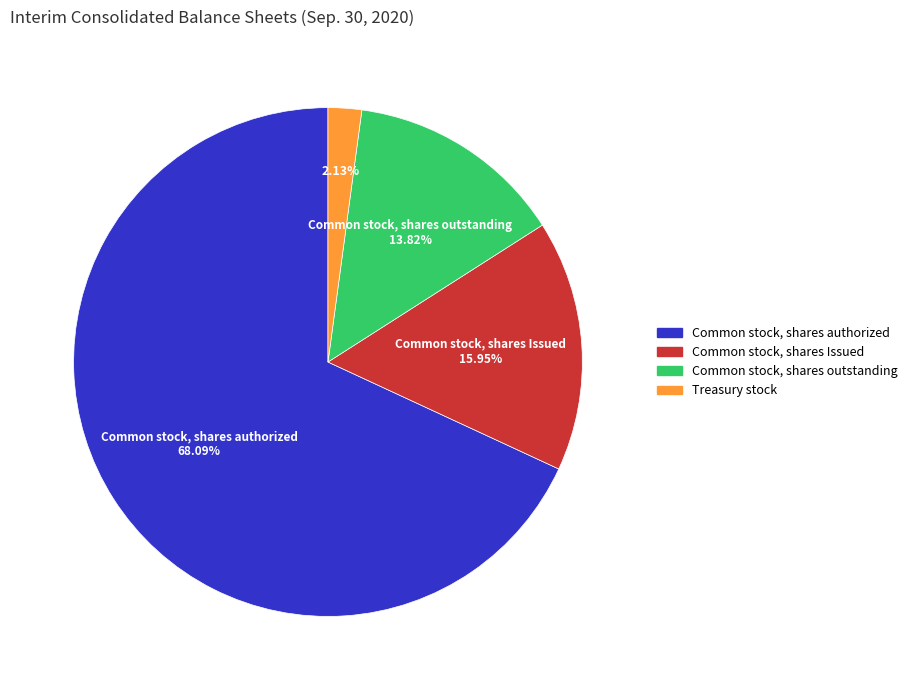

Which category has the smallest portion of the pie?

Treasury stock